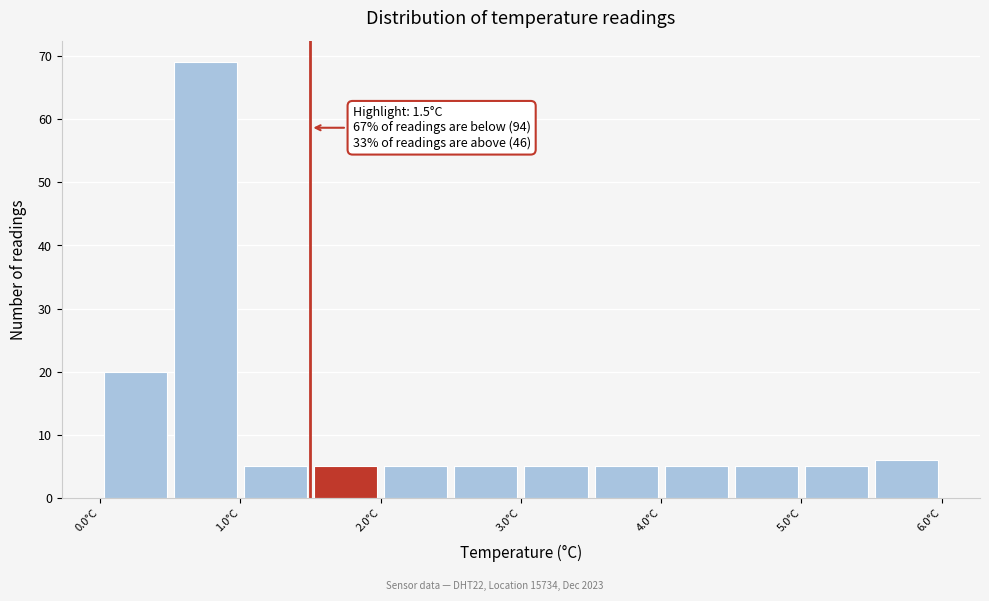

Which range on the x-axis has the tallest bar?

0.5 to 1.0